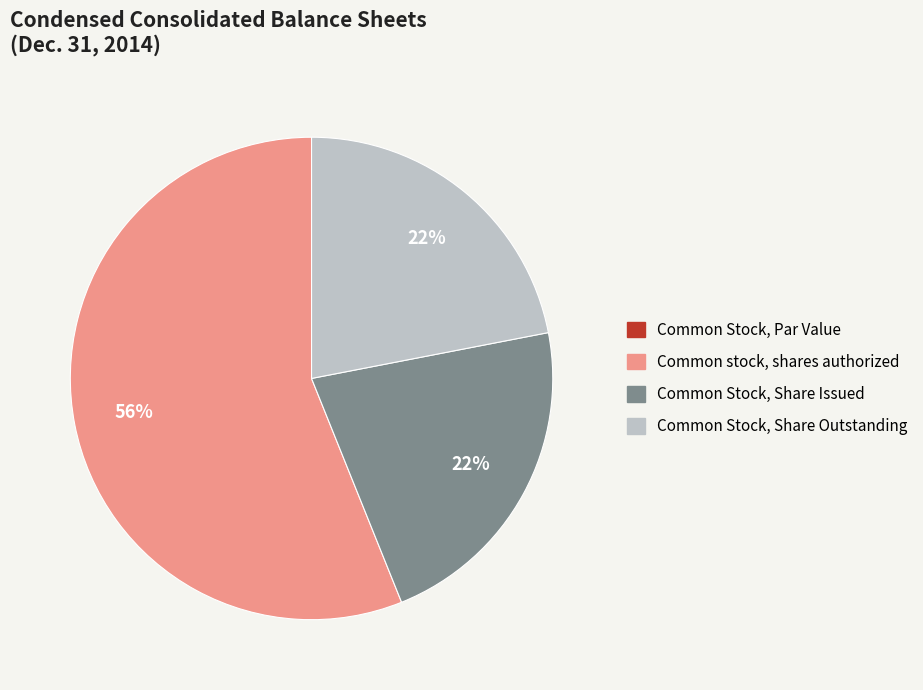

Is it true that Common Stock, Share Outstanding is 7% of the pie?

False